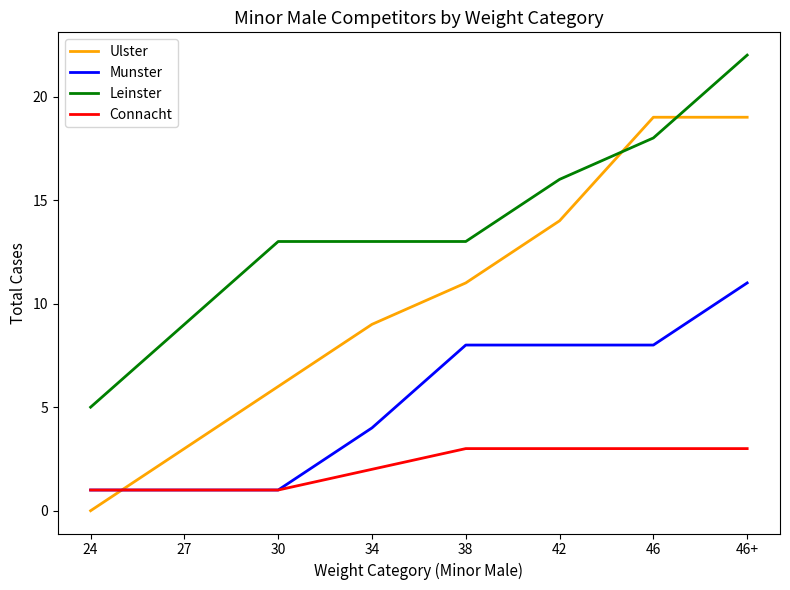

What position from the right is 34?

5